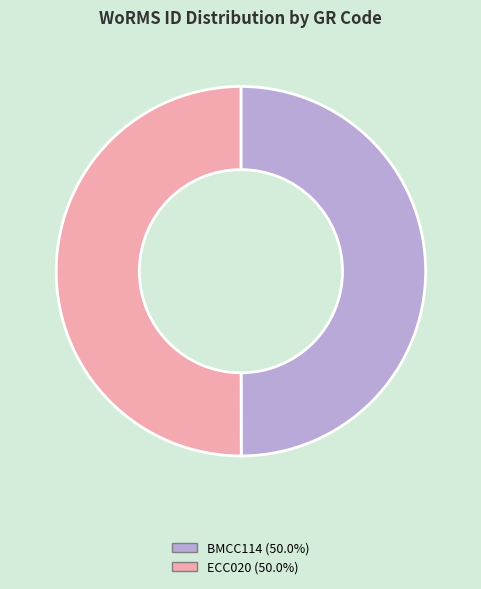

Approximately how many times larger is the value at ECC020 compared to BMCC114?

1.0